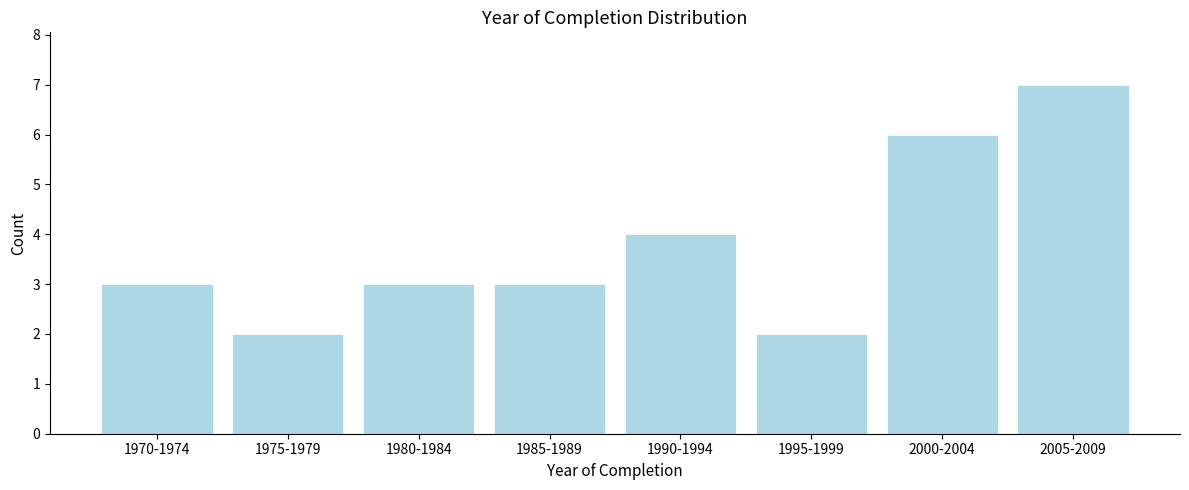

Reading left to right, what are all the values shown in this chart?

1970-1974=3	1975-1979=2	1980-1984=3	1985-1989=3	1990-1994=4	1995-1999=2	2000-2004=6	2005-2009=7